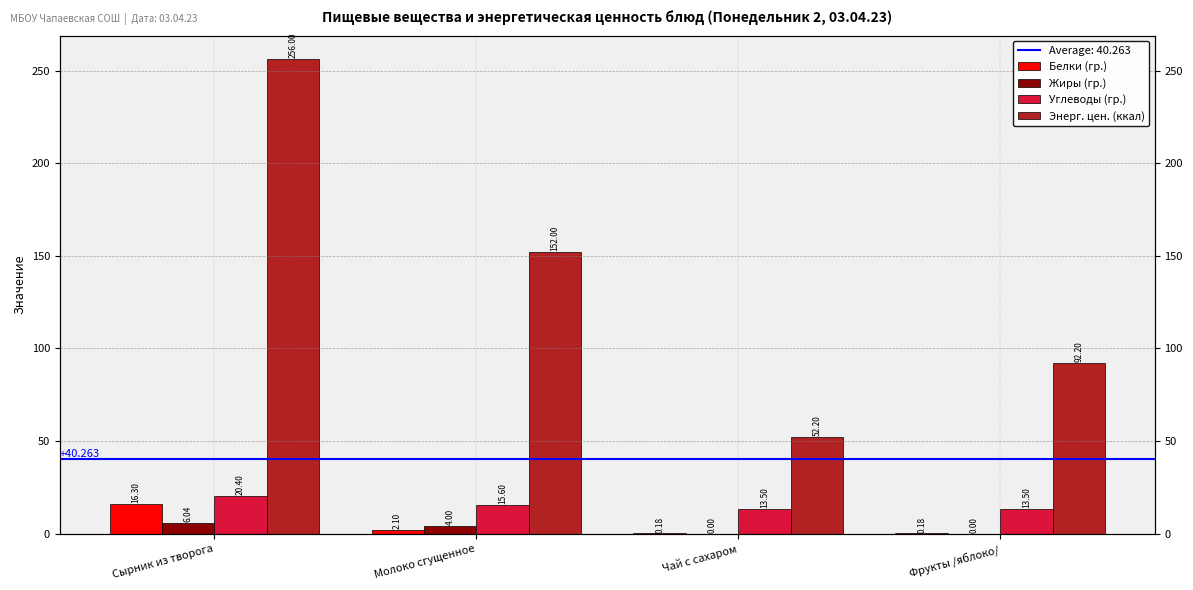

How many values in the Энерг. цен. (ккал) series are below 152?

2